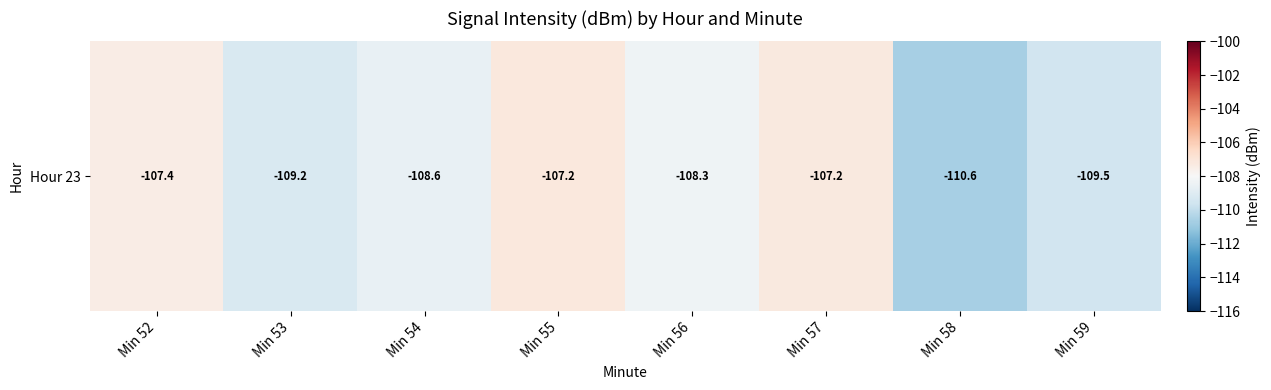

Between Min 54 and Min 57, which is larger?

Min 57